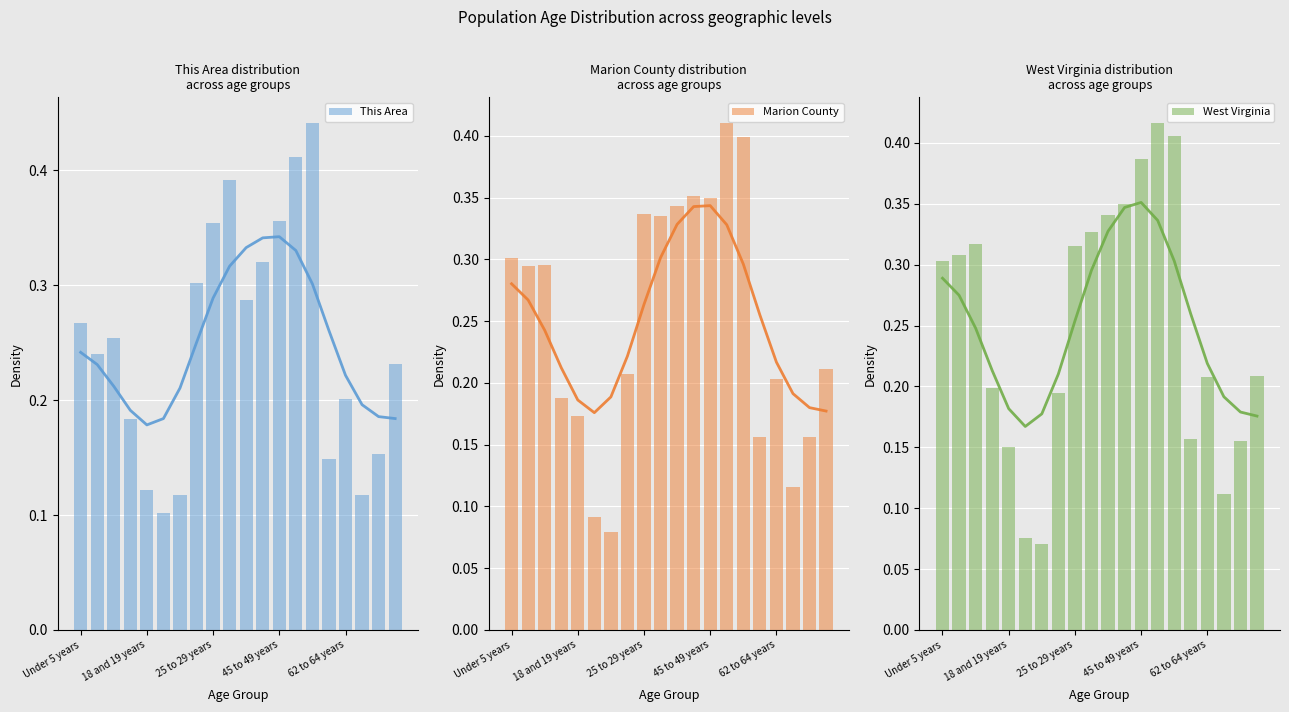

Reading left to right, what are all the values shown in this chart?

This Area KDE: 0.2	0.2	0.2	0.2	0.2	0.2	0.2	0.3	0.3	0.3	0.3	0.3	0.3	0.3	0.3	0.3	0.2	0.2	0.2	0.2
This Area: 0.3	0.2	0.3	0.2	0.1	0.1	0.1	0.3	0.4	0.4	0.3	0.3	0.4	0.4	0.4	0.1	0.2	0.1	0.2	0.2
Marion County KDE: 0.3	0.3	0.2	0.2	0.2	0.2	0.2	0.2	0.3	0.3	0.3	0.3	0.3	0.3	0.3	0.3	0.2	0.2	0.2	0.2
Marion County: 0.3	0.3	0.3	0.2	0.2	0.1	0.1	0.2	0.3	0.3	0.3	0.4	0.3	0.4	0.4	0.2	0.2	0.1	0.2	0.2
West Virginia KDE: 0.3	0.3	0.2	0.2	0.2	0.2	0.2	0.2	0.3	0.3	0.3	0.3	0.4	0.3	0.3	0.3	0.2	0.2	0.2	0.2
West Virginia: 0.3	0.3	0.3	0.2	0.2	0.1	0.1	0.2	0.3	0.3	0.3	0.4	0.4	0.4	0.4	0.2	0.2	0.1	0.2	0.2